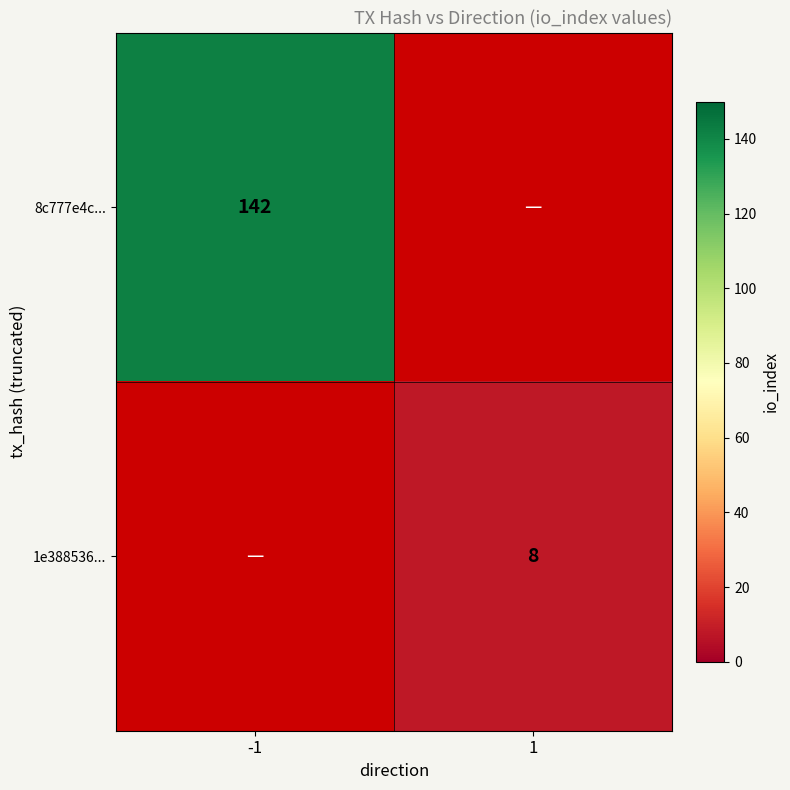

The 8c777e4c... series shows 198 at -1. True or false?

False